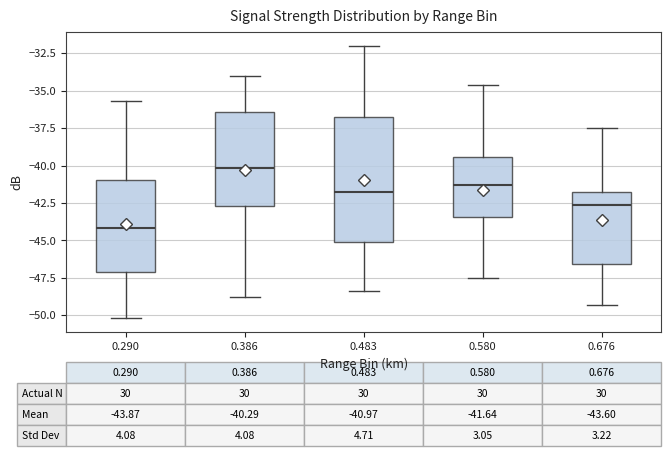

Which box's median line is the highest?

0.386